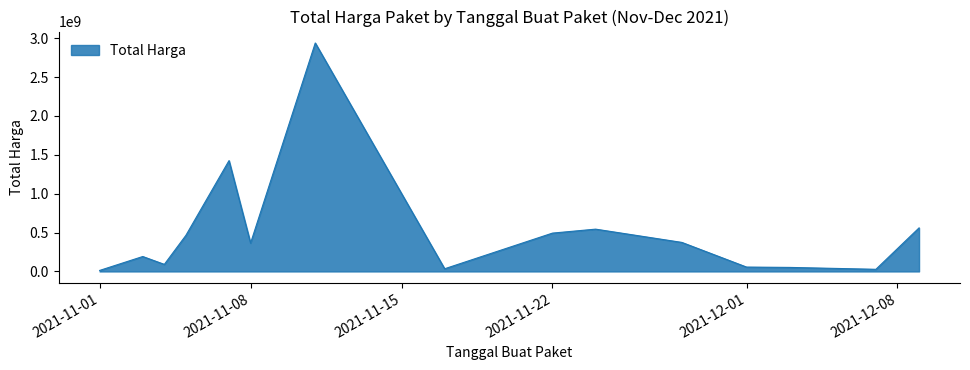

What is the difference between the maximum and minimum values?

2926624500